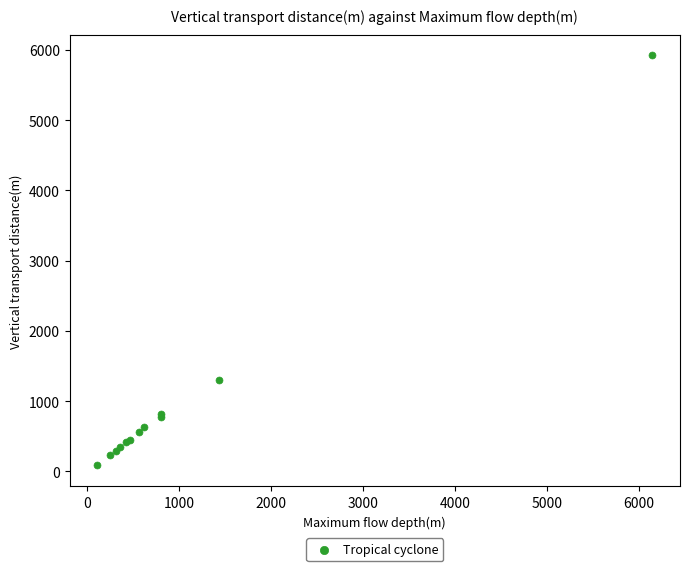

What Y value in the scatter plot is closest to 3004?

1305